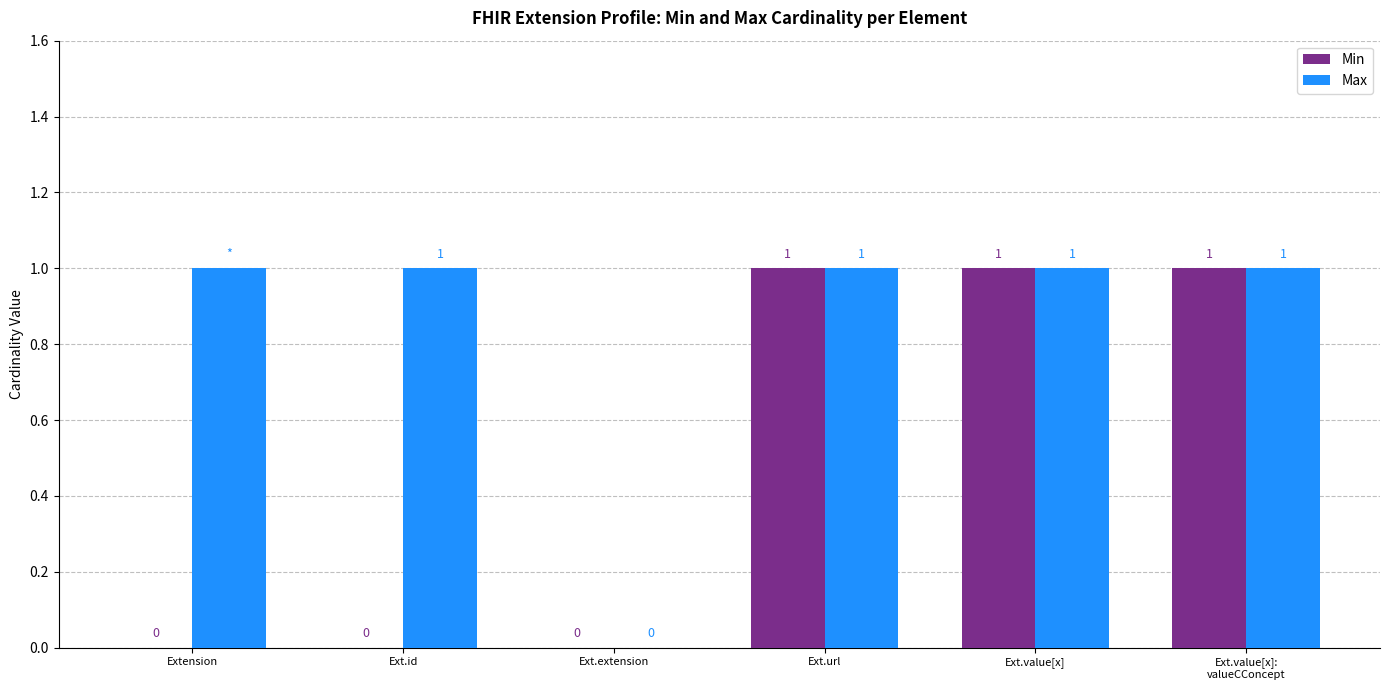

Is the value of Min at Ext.extension greater than the value of Max at Ext.url?

No